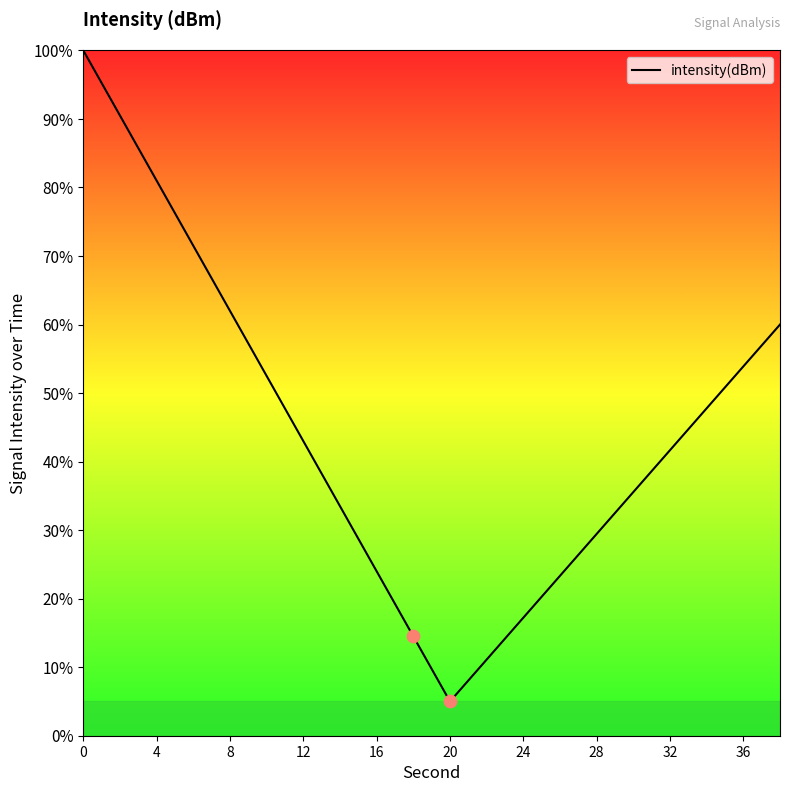

What is the smallest value displayed?

5.0